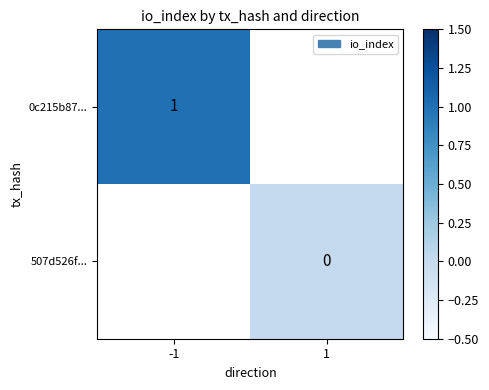

Is it true that 0c215b87... equals 1 at -1?

True